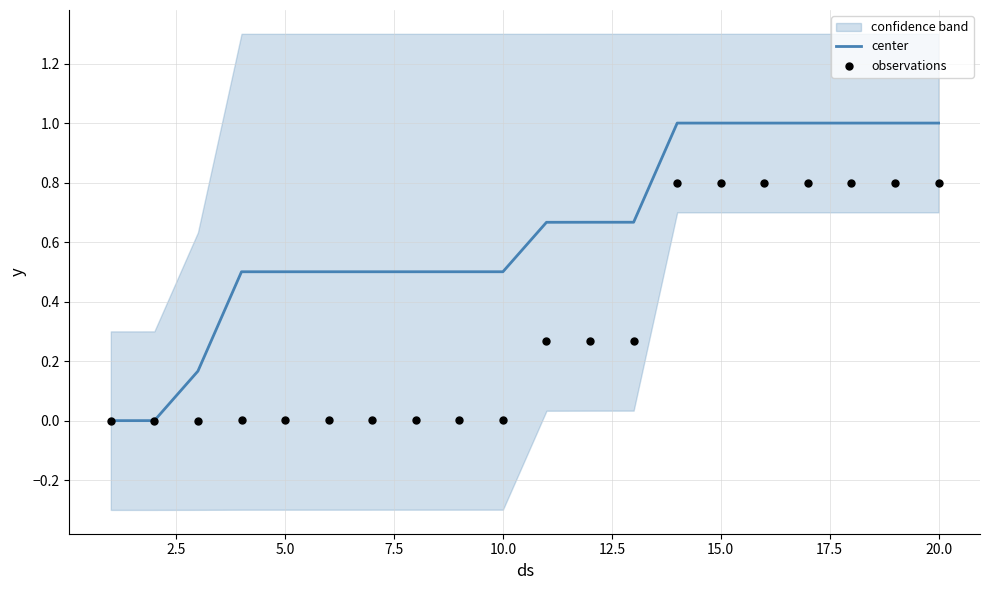

The value of center at 15.0 is 1.0. True or false?

True